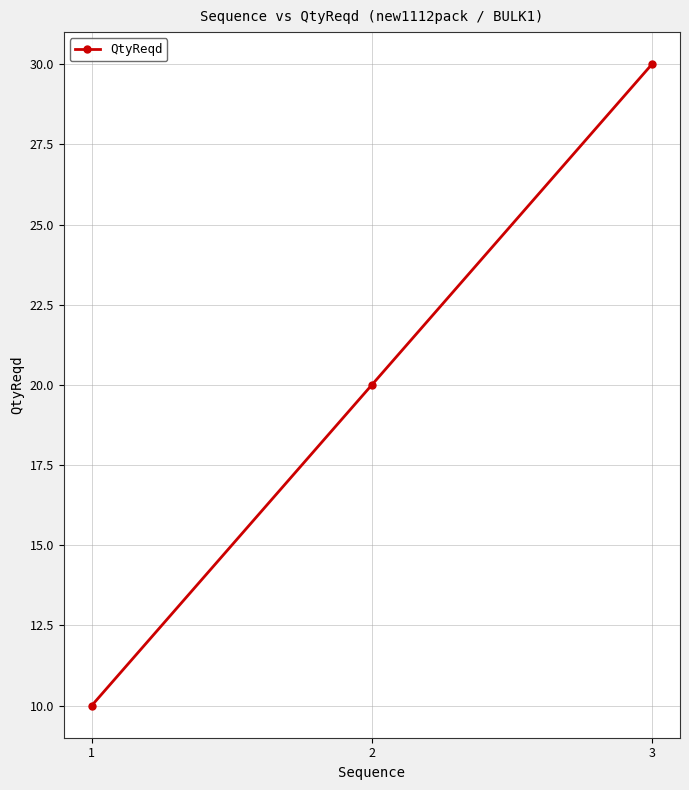

What is the ratio of the value at 3 to the value at 2?

1.5